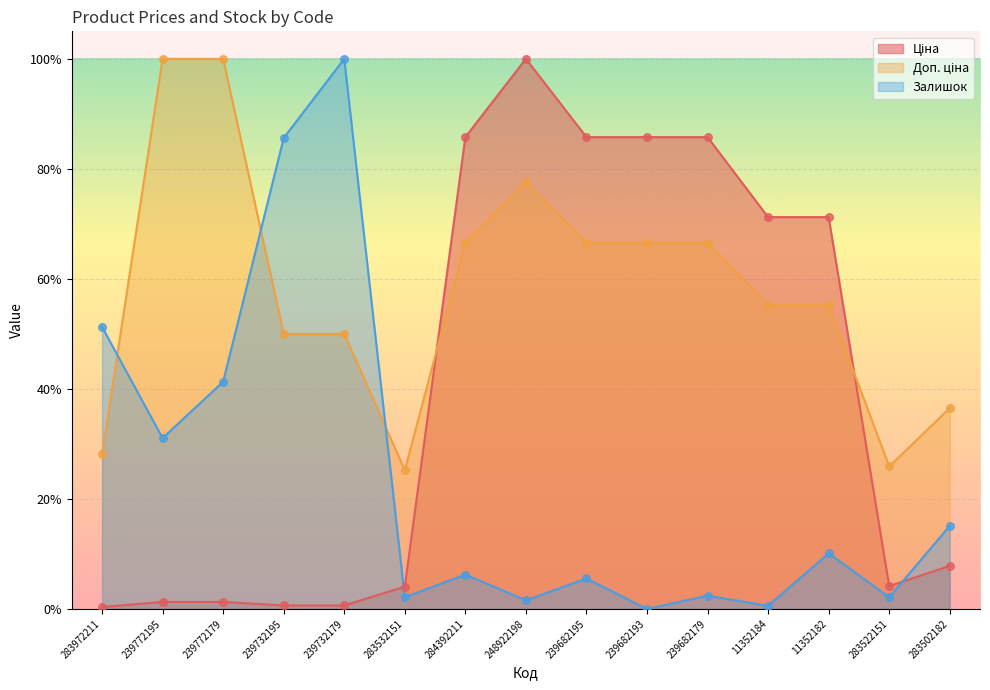

What are all the series names shown in the legend?

Ціна, Доп. ціна, Залишок